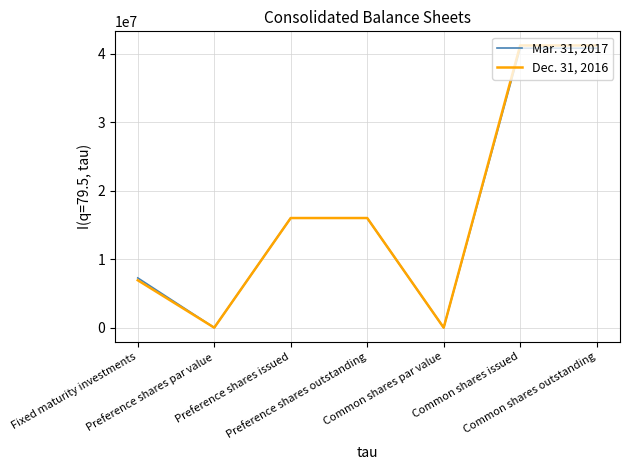

What position from the right is Preference shares outstanding?

4